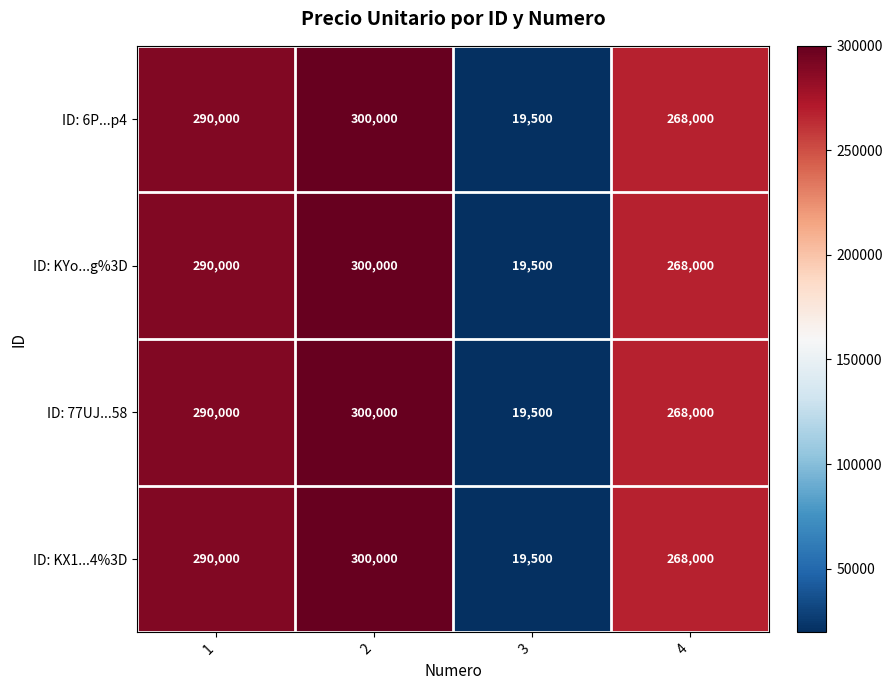

At how many categories does at least one series exceed 246493?

3